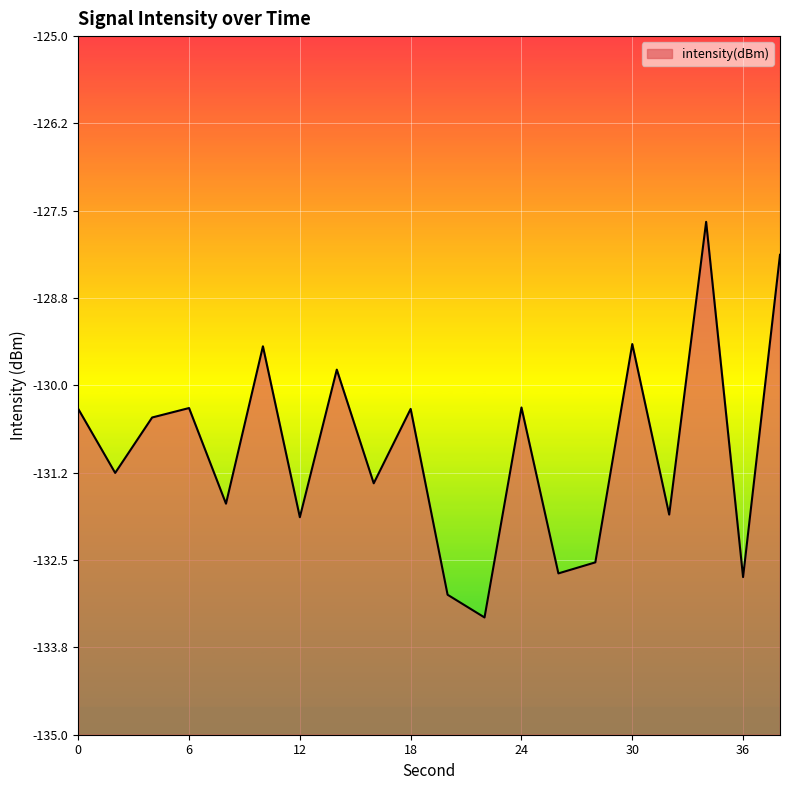

How many interior local valleys (lower than both neighbors) does the data have?

8